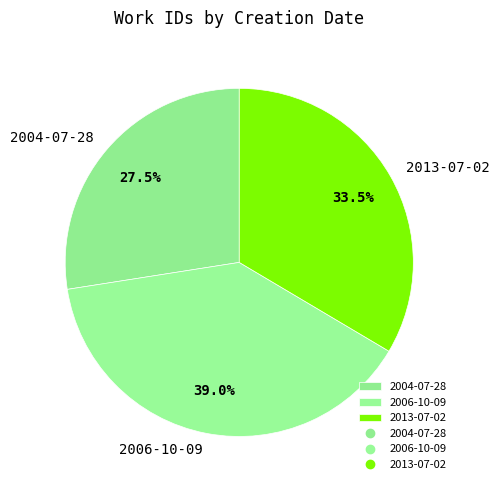

What percentage is NOT represented by 2013-07-02?

66.5%